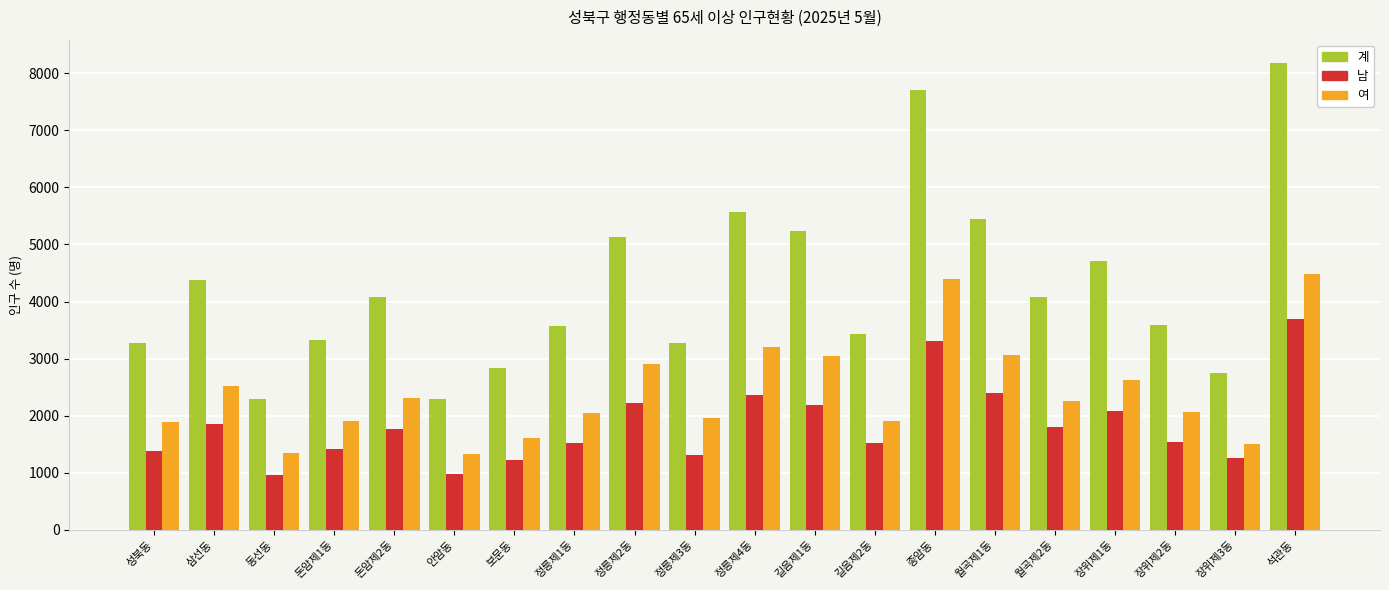

List the series in order of their overall mean, lowest first.

남, 여, 계